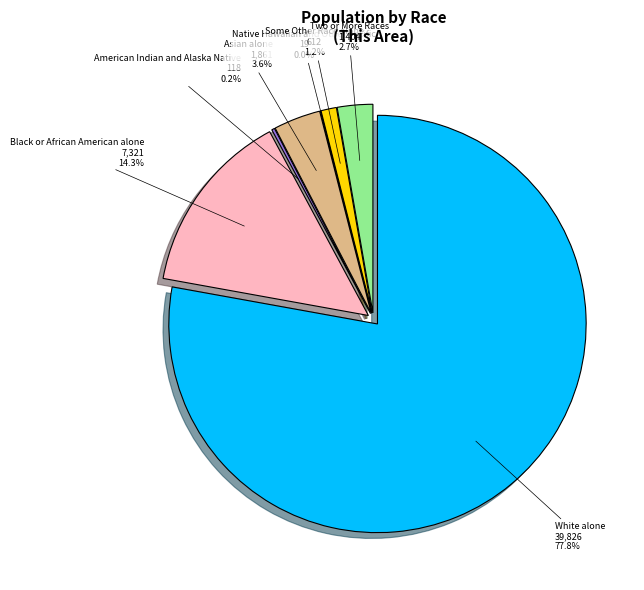

To the nearest percent, what percentage of the pie is Asian alone?

4%